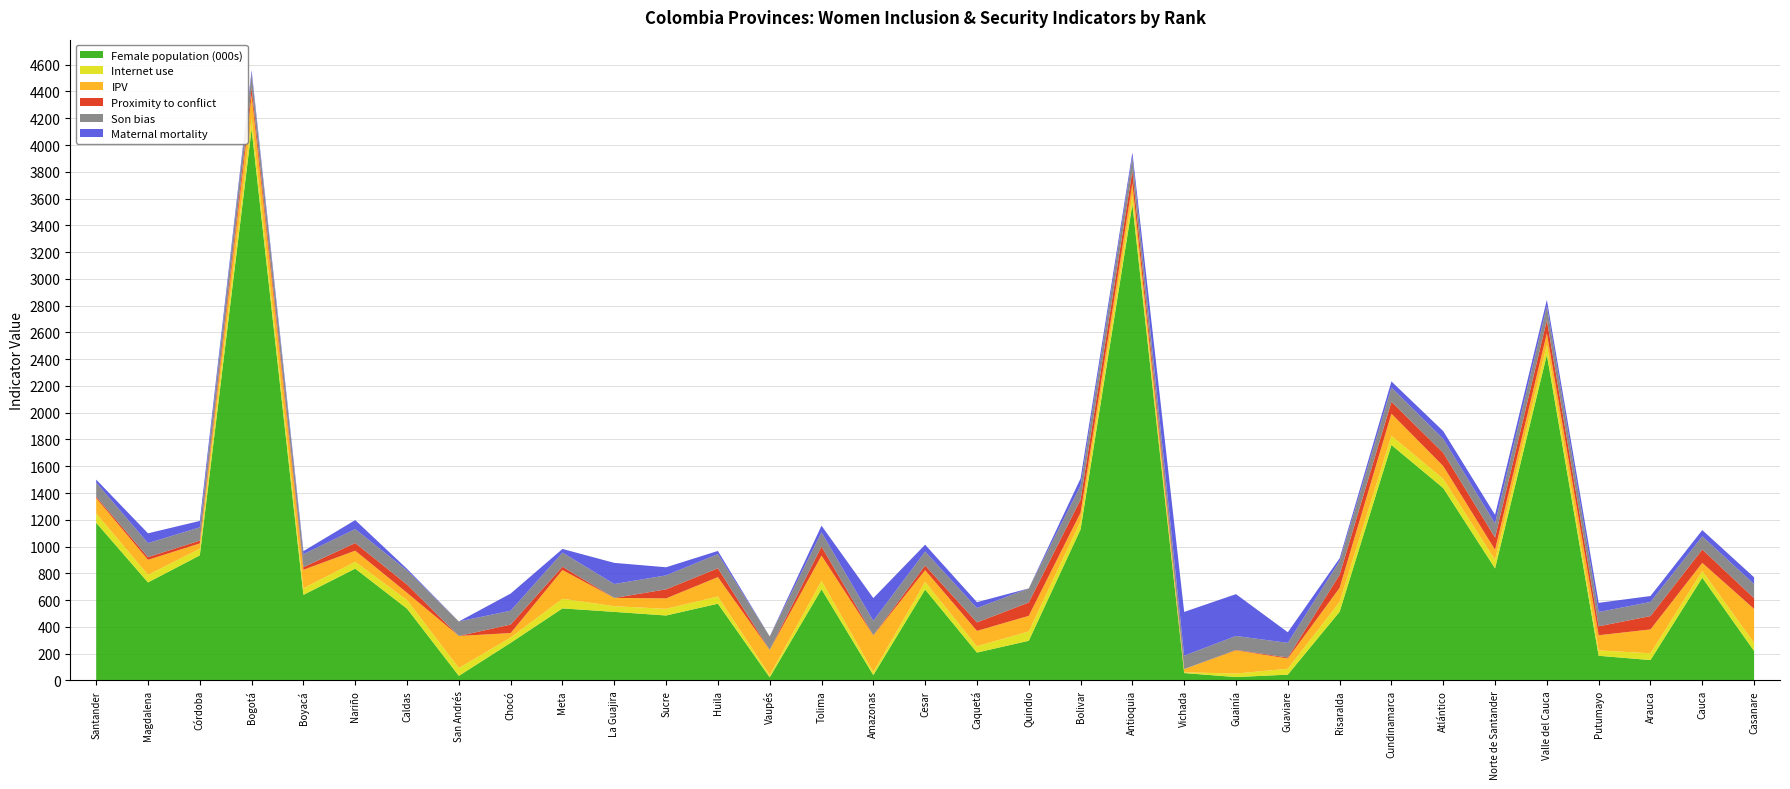

Reading right to left, list all the values displayed in this chart.

Female population (000s): 220.0	767.0	152.0	184.0	2433.0	837.0	1437.0	1759.0	513.0	43.0	25.0	55.0	3557.0	1128.0	296.0	208.0	679.0	40.0	681.0	23.0	573.0	485.0	512.0	538.0	281.0	34.0	536.0	835.0	639.0	4118.0	934.0	732.0	1178.0
Internet use: 60.1	50.8	50.6	39.8	74.0	64.3	68.6	68.3	73.0	44.1	26.2	5.5	67.6	60.8	69.8	47.3	57.0	22.4	63.1	16.5	53.9	49.7	42.4	71.7	39.3	59.0	64.0	51.0	50.0	82.7	49.9	56.7	69.3
IPV: 253.9	60.2	178.2	113.6	86.6	74.8	95.9	165.6	105.5	76.4	173.6	24.0	88.7	64.2	116.5	114.7	87.5	273.4	188.2	187.9	144.8	78.1	61.8	214.9	33.4	239.0	54.5	83.2	137.6	170.8	39.3	112.2	115.0
Proximity to conflict: 80.3	100.0	100.0	66.8	98.2	91.5	99.2	89.3	98.0	7.4	2.9	0.0	92.4	98.1	99.8	63.2	35.0	2.0	68.2	0.4	66.2	67.5	0.0	24.9	63.6	0.0	61.9	57.3	19.6	58.0	21.2	20.2	10.6
Son bias: 105.3	98.1	105.3	106.6	105.1	105.4	104.0	106.0	102.8	109.6	104.3	100.4	104.9	104.6	105.2	107.5	104.2	107.6	105.3	100.8	106.1	104.4	104.0	105.3	103.4	108.3	104.9	104.2	97.0	105.0	99.1	104.7	105.6
Maternal mortality: 50.7	47.0	44.3	68.7	46.6	64.2	58.0	45.6	20.2	79.2	312.5	326.8	34.2	53.1	0.0	43.8	51.4	169.6	50.2	0.0	23.3	60.6	157.9	27.3	128.2	0.0	12.3	67.0	22.6	24.7	48.0	73.1	21.9